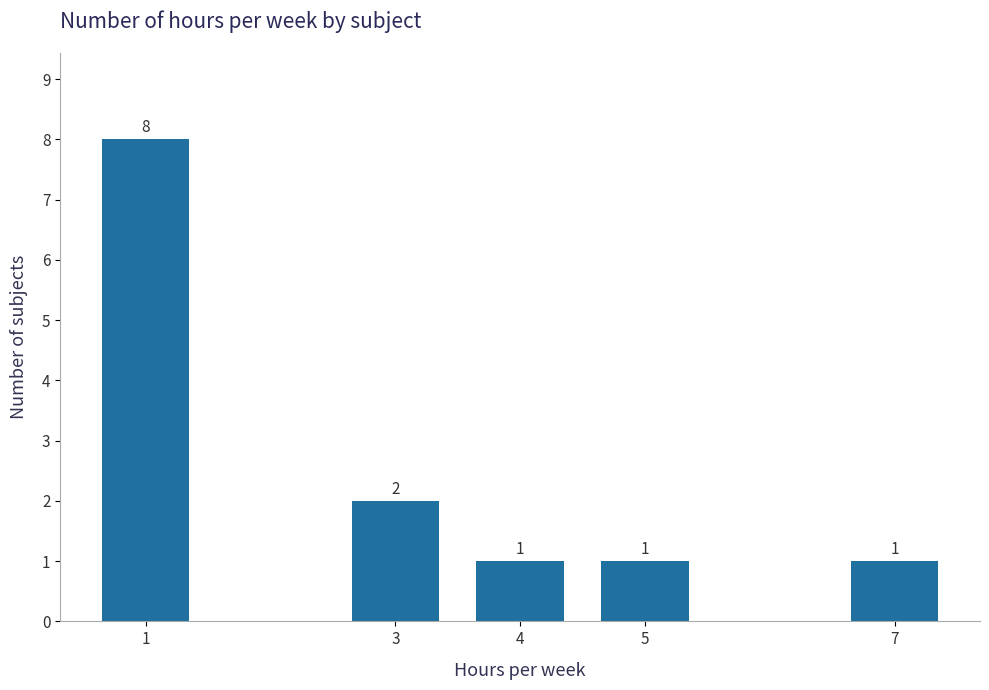

Reading left to right, list all the values displayed in this chart.

1=8	3=2	4=1	5=1	7=1